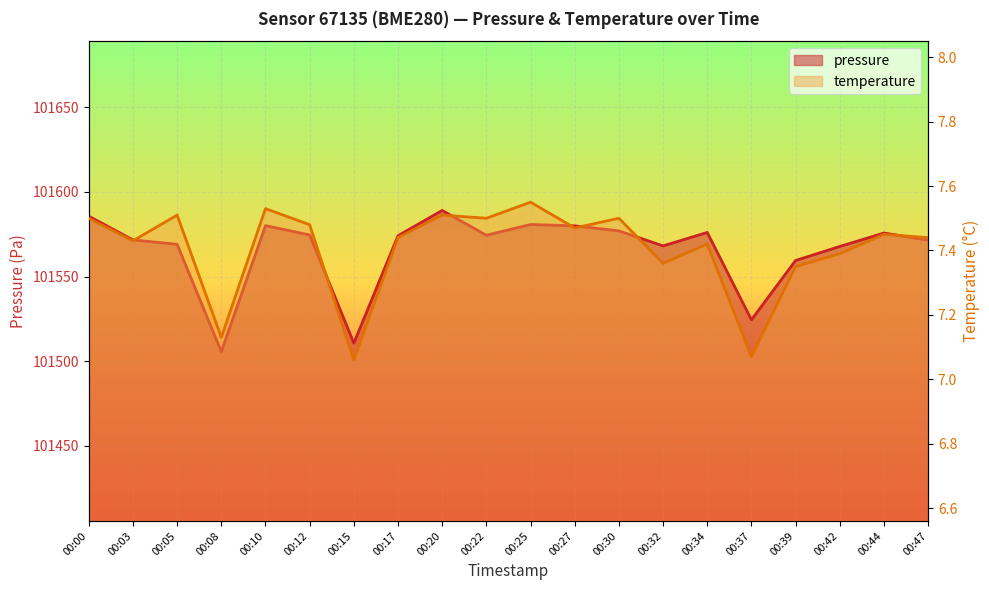

Is it true that pressure equals 101571.6 at 00:03?

True